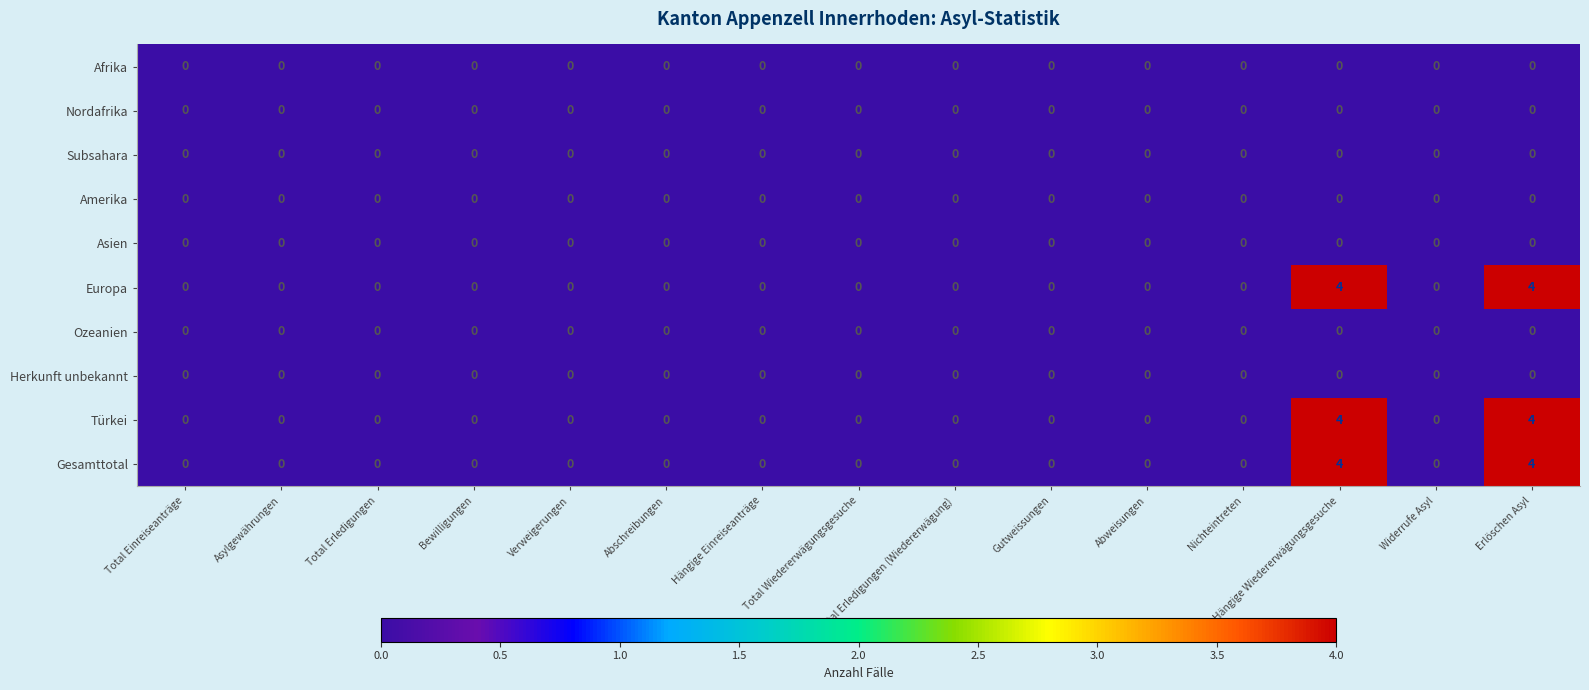

How many Europa values are between 0 and 1?

13